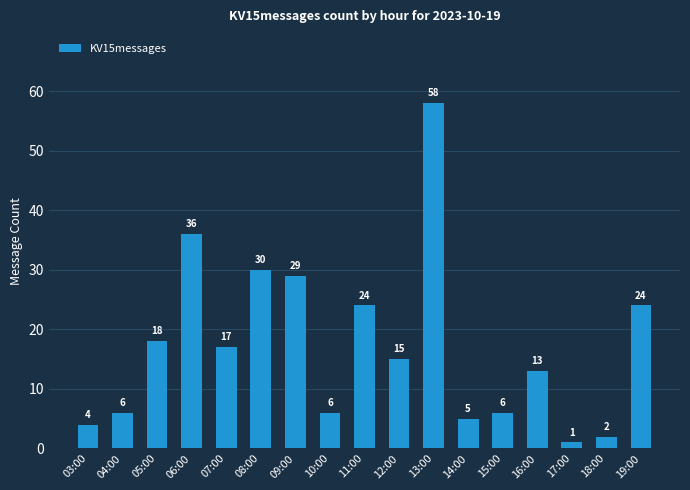

Reading left to right, transcribe all the data shown in this chart.

03:00=4	04:00=6	05:00=18	06:00=36	07:00=17	08:00=30	09:00=29	10:00=6	11:00=24	12:00=15	13:00=58	14:00=5	15:00=6	16:00=13	17:00=1	18:00=2	19:00=24